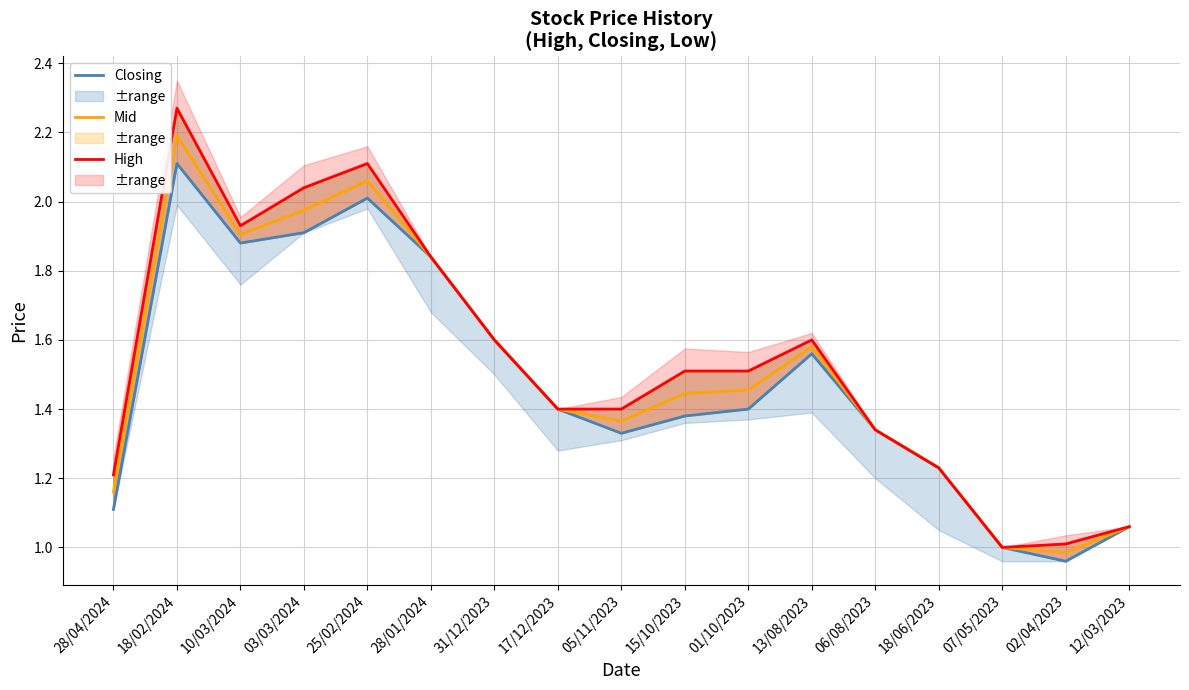

What position from the right is 06/08/2023?

5